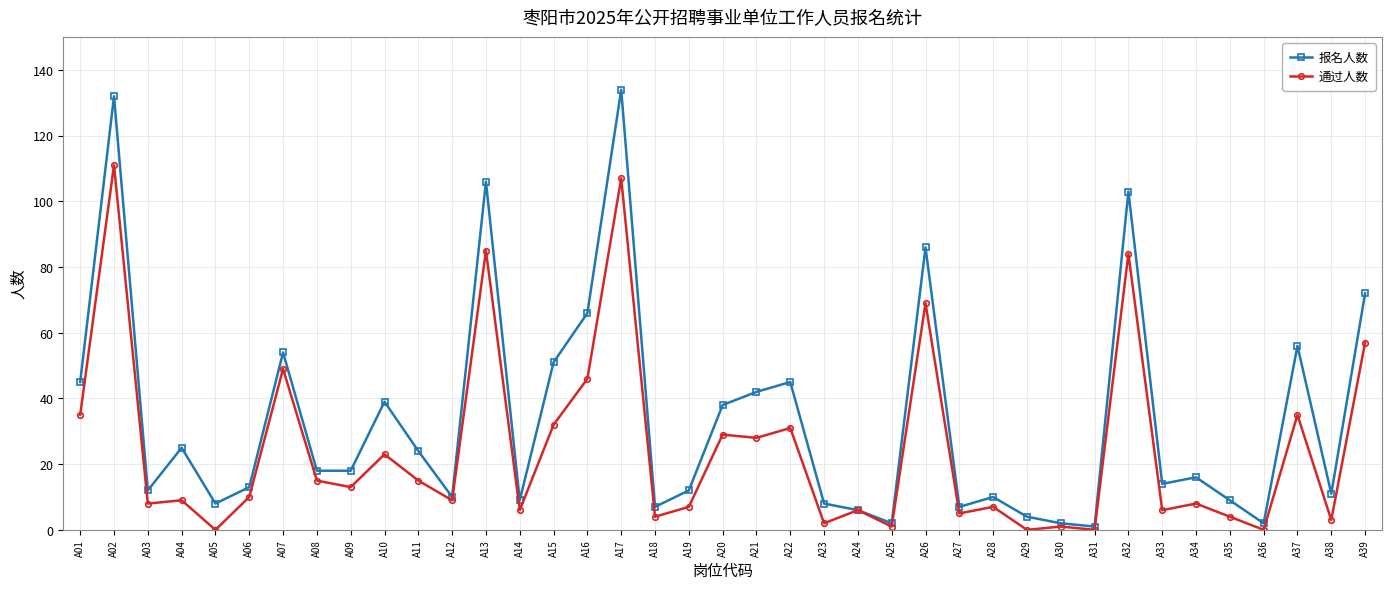

Where is the first local minimum for 报名人数?

A03